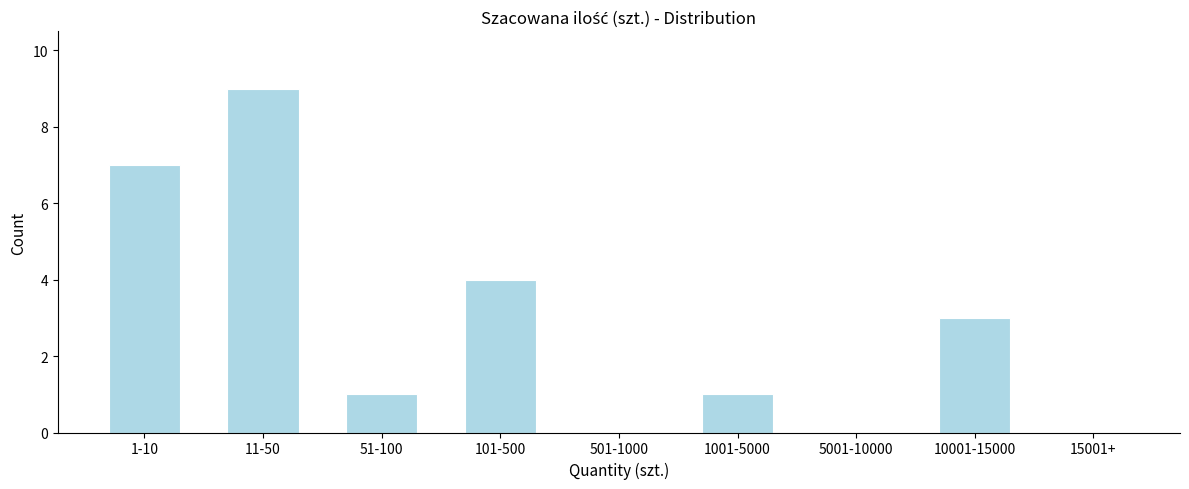

Reading left to right, extract all data points from this chart.

1-10=7	11-50=9	51-100=1	101-500=4	501-1000=0	1001-5000=1	5001-10000=0	10001-15000=3	15001+=0